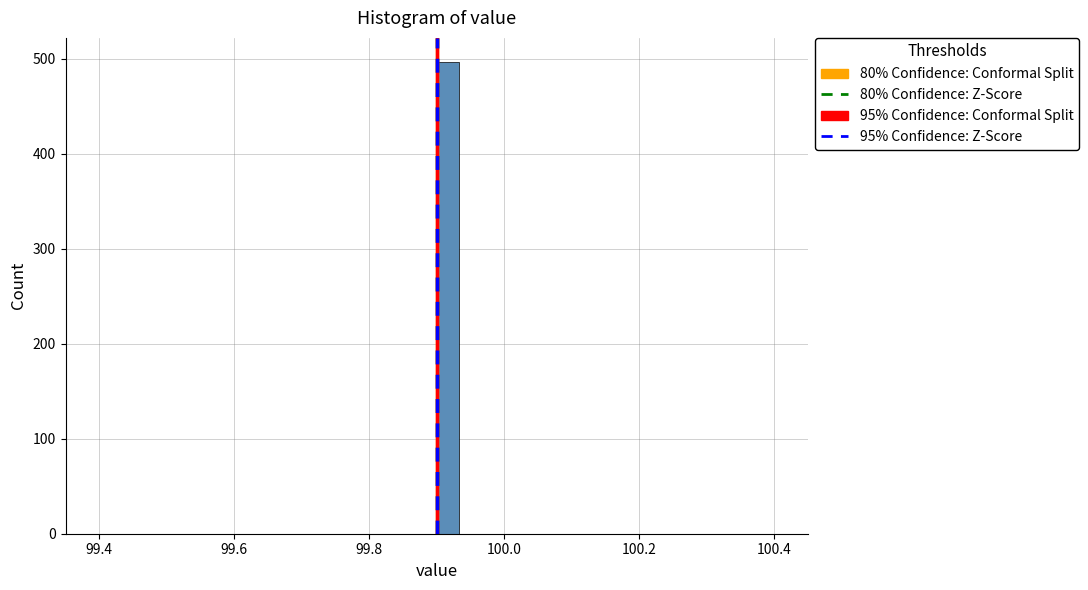

Around what value on the x-axis is the tallest bar? Give the approximate position of its centre, as read against the axis.

99.92